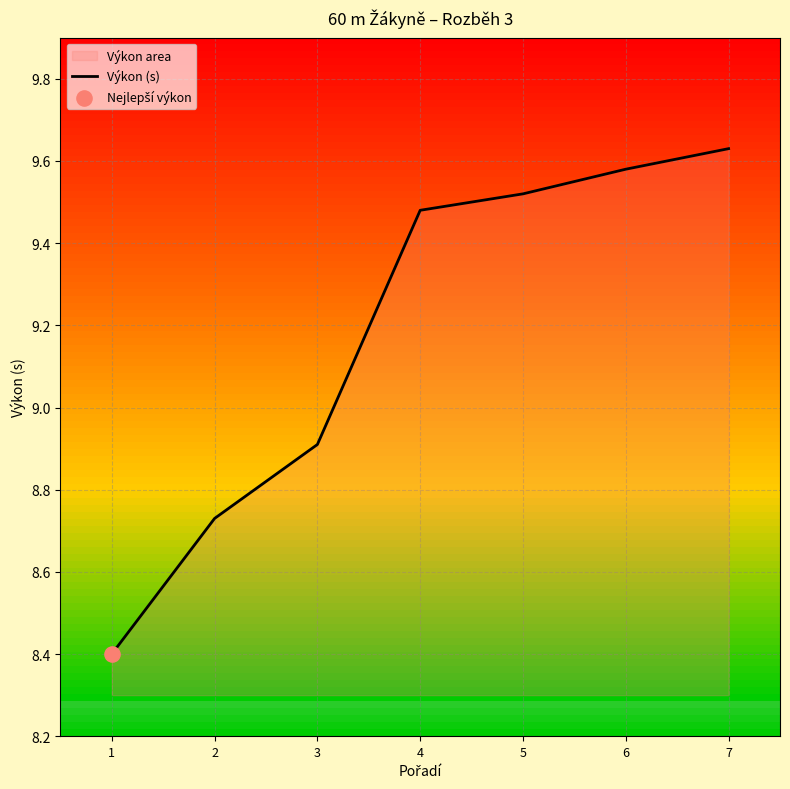

What is the change in value from 2 to 4?

+0.8